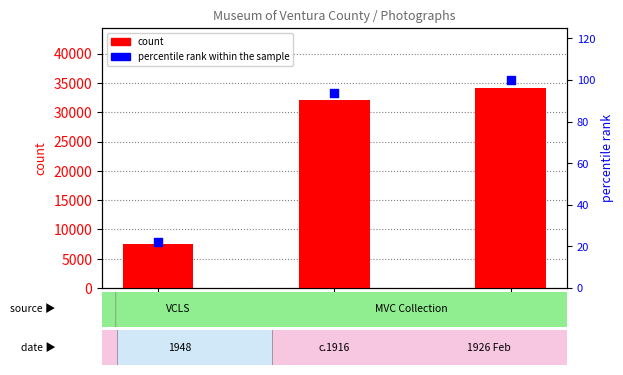

Is the value of count at 7547 greater than the value of percentile rank within the sample at 34131?

Yes